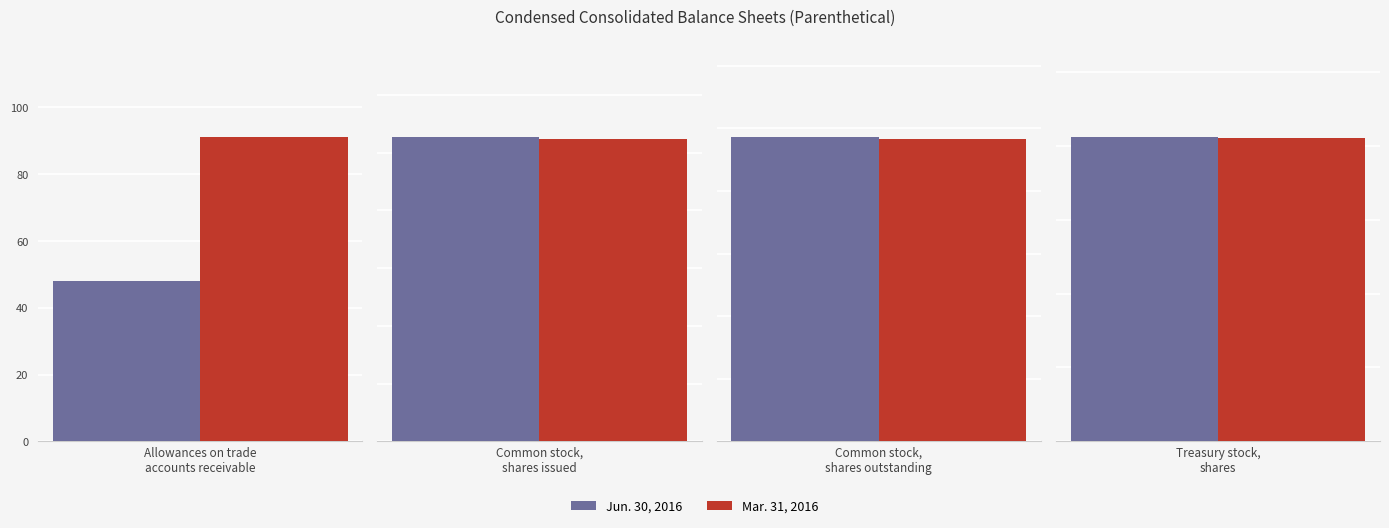

At how many categories does at least one series exceed 1090020?

2